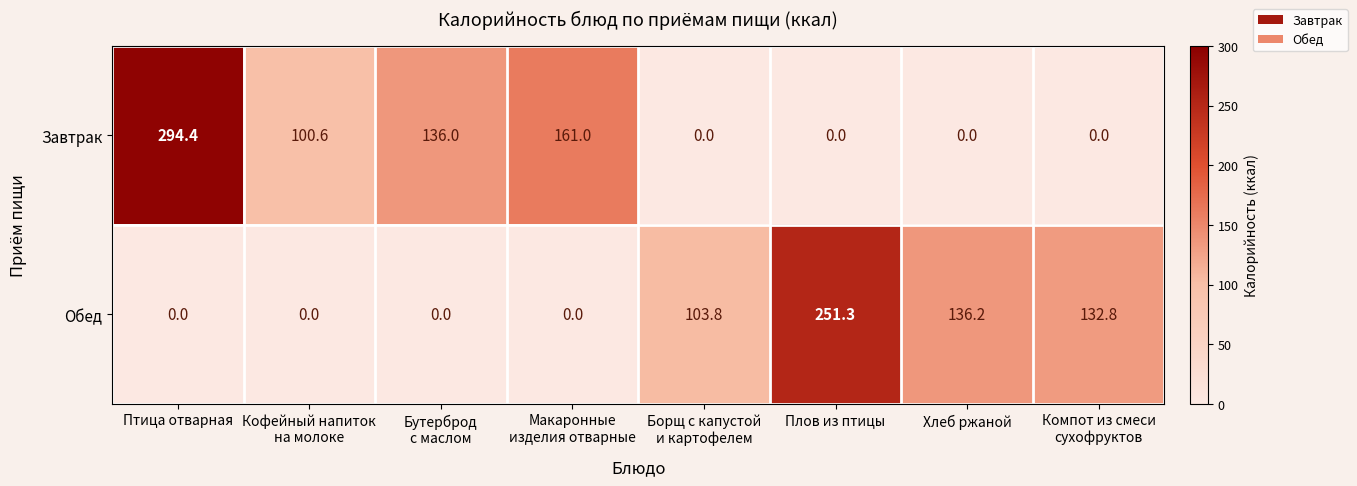

Reading left to right, transcribe all the data shown in this chart.

Завтрак: 294.4	100.6	136.0	161.0	0.0	0.0	0.0	0.0
Обед: 0.0	0.0	0.0	0.0	103.8	251.3	136.2	132.8